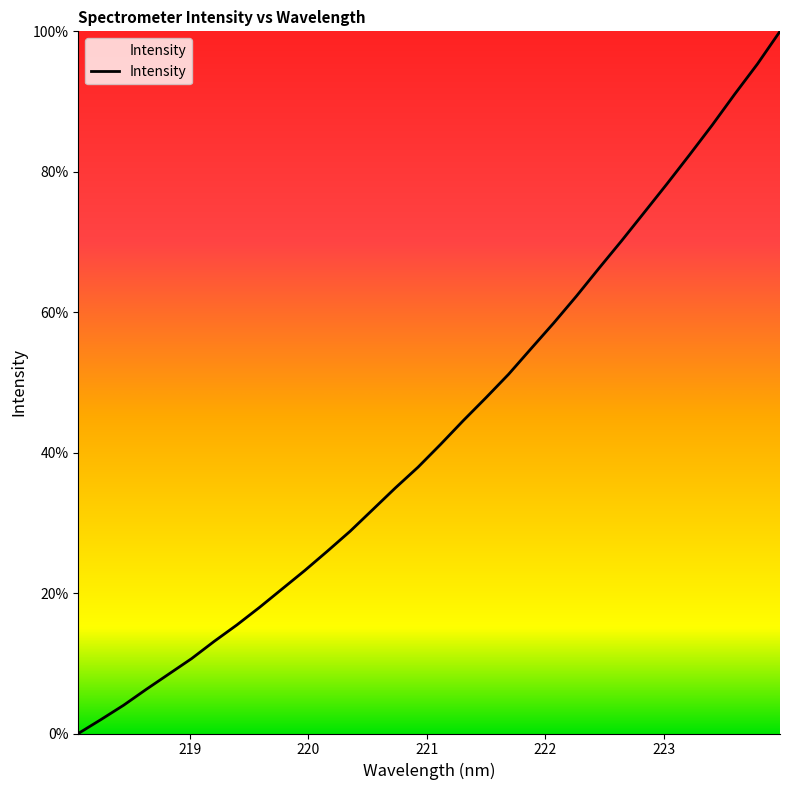

What is the maximum value shown in the chart?

100.0